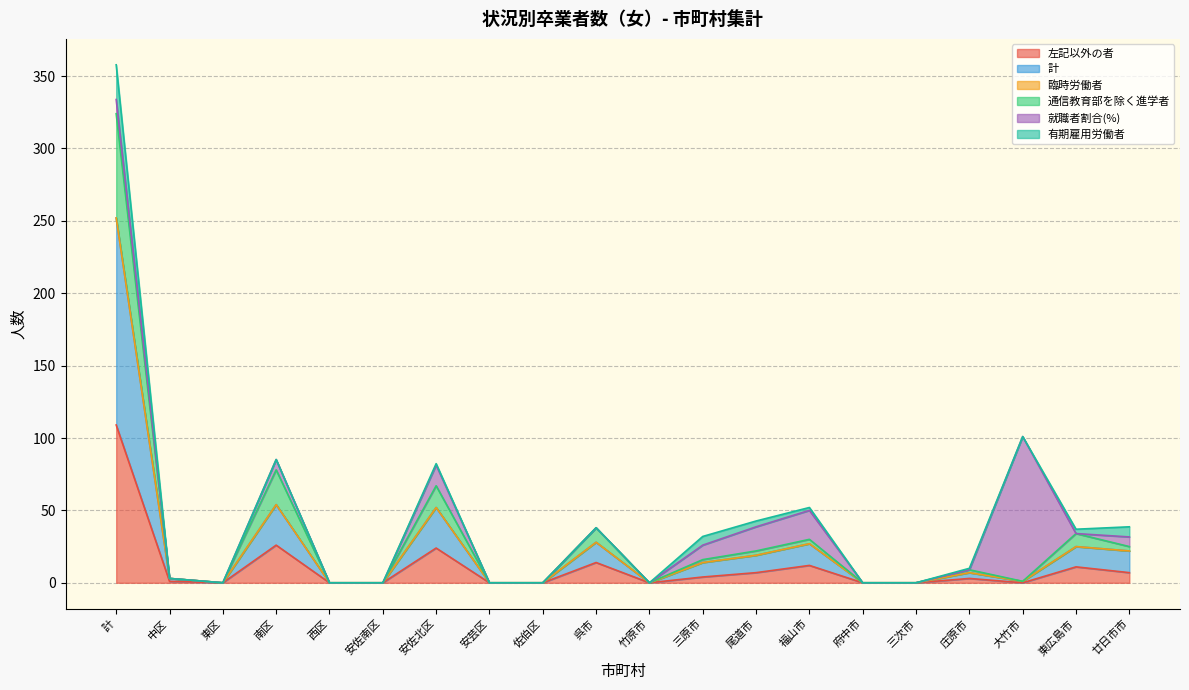

What is the label of the 4th point from the right?

庄原市